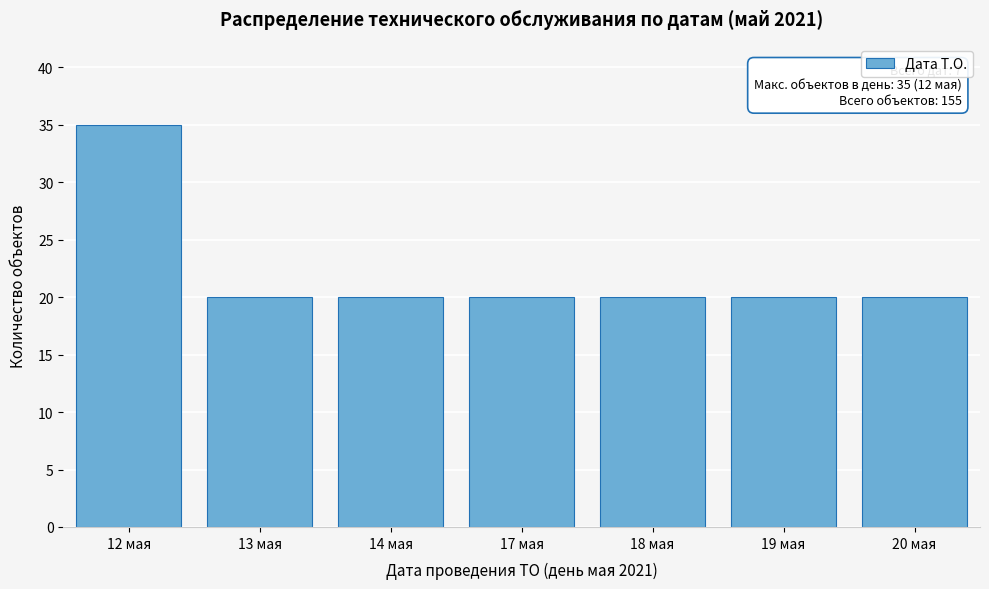

Reading left to right, transcribe all the data shown in this chart.

35	20	20	20	20	20	20